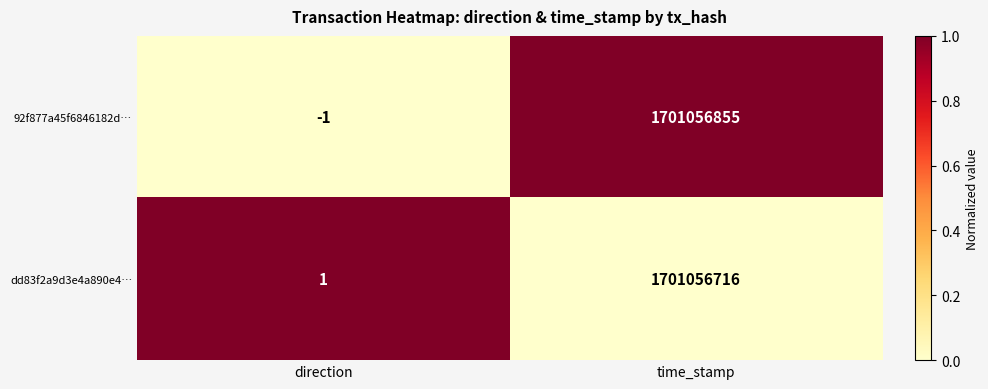

At which category does the chart reach its peak across all series?

time_stamp